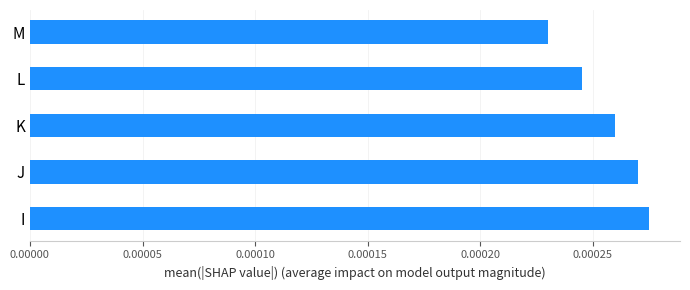

How many values are between 0 and 1?

5